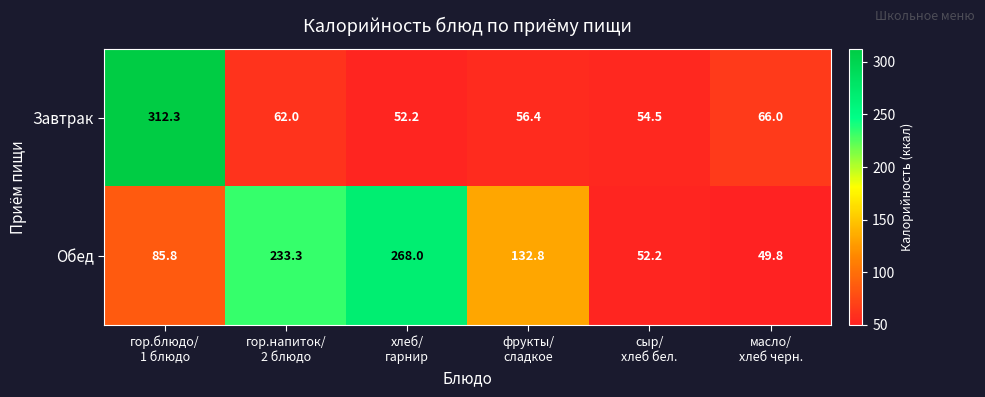

What is the difference between the second highest and second lowest values in the Обед series?

181.1